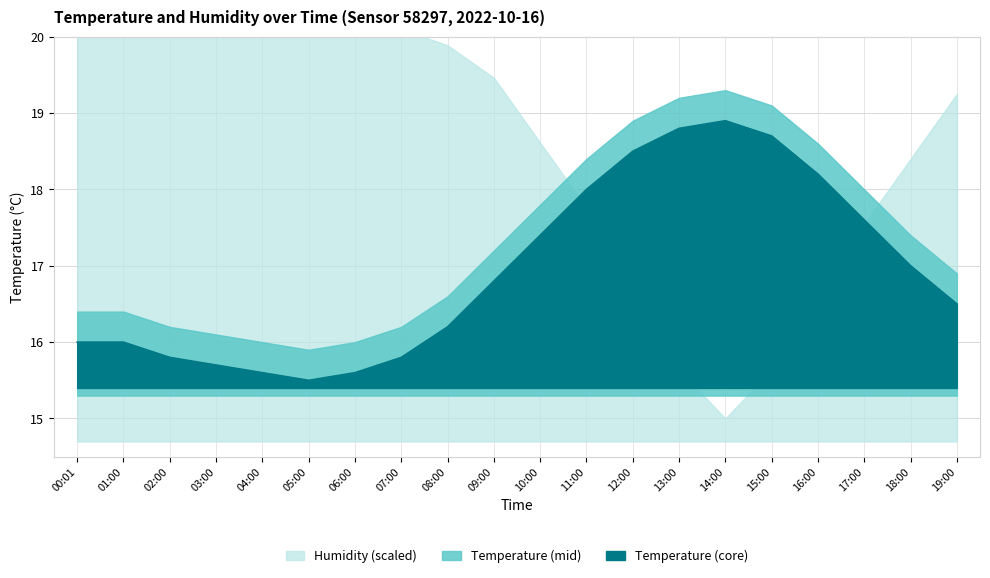

What is the difference between the second highest and second lowest values?

3.2